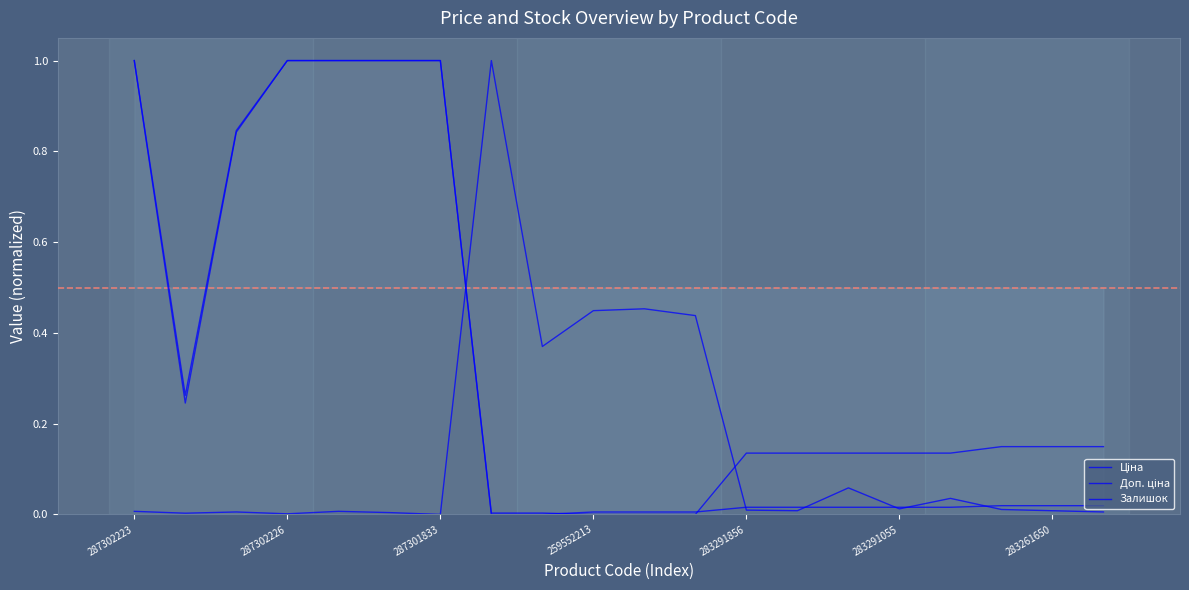

Which series has the largest total across all categories?

Доп. ціна